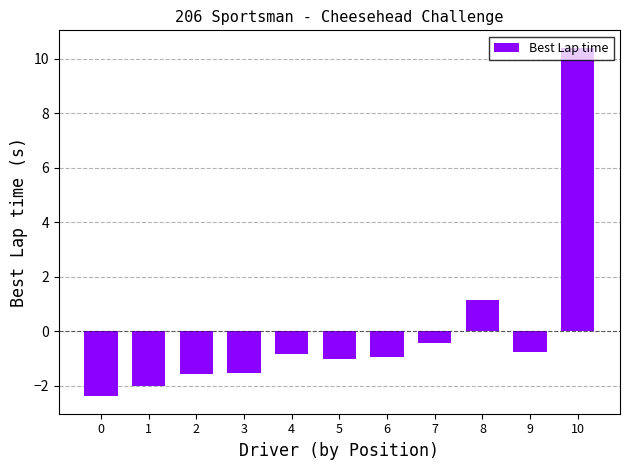

What is the smallest value displayed?

-2.4